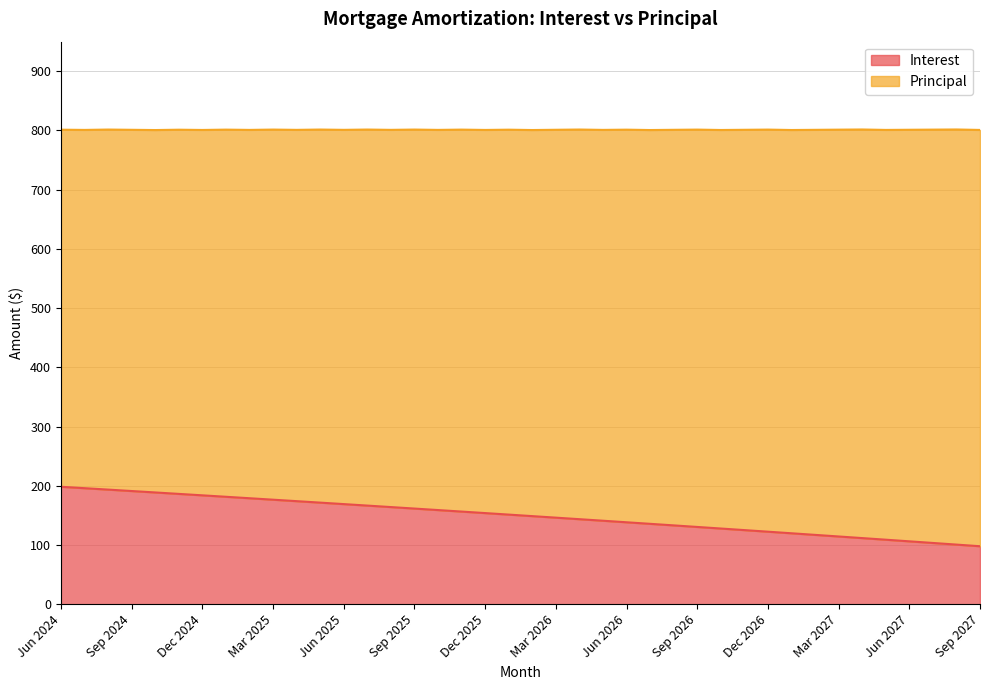

What is the sum of the values at Jul 2027 and Sep 2024?

294.6